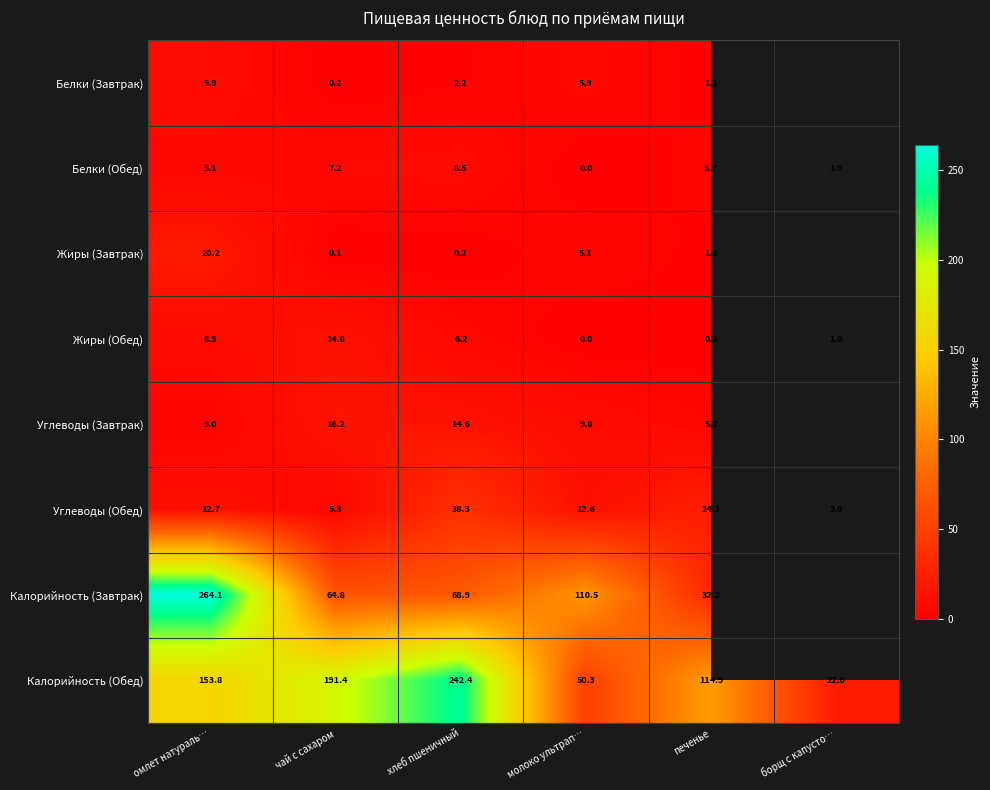

What is the total value across all series at чай с сахаром?

300.0